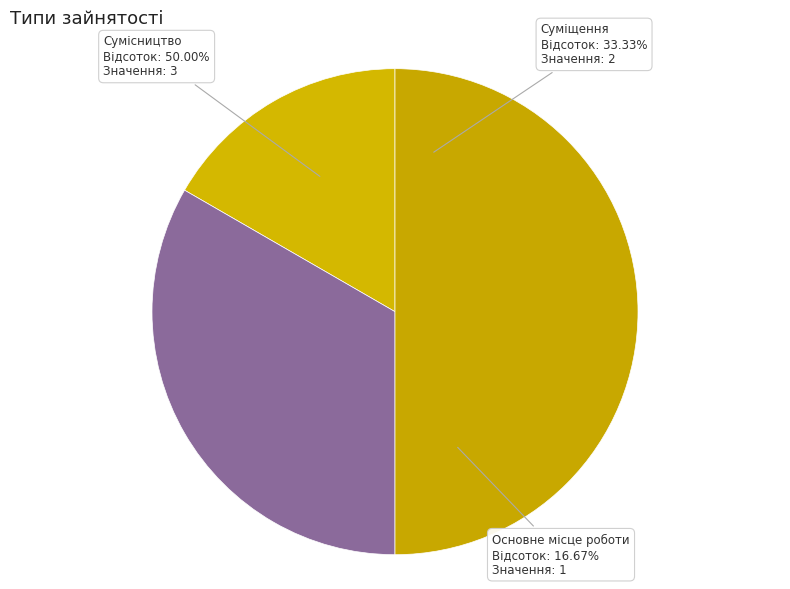

Approximately how many times larger is the value at Сумісництво compared to Основне місце роботи?

3.0